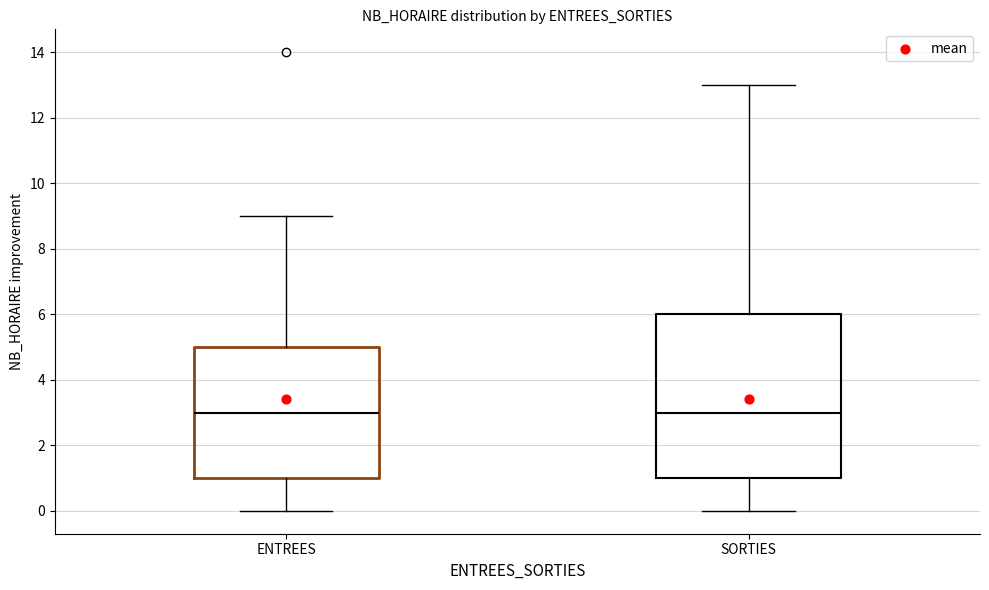

Where does the upper whisker of the box for ENTREES end on the y-axis? The values are not printed on the chart, so give them approximately, as read against the axis.

9